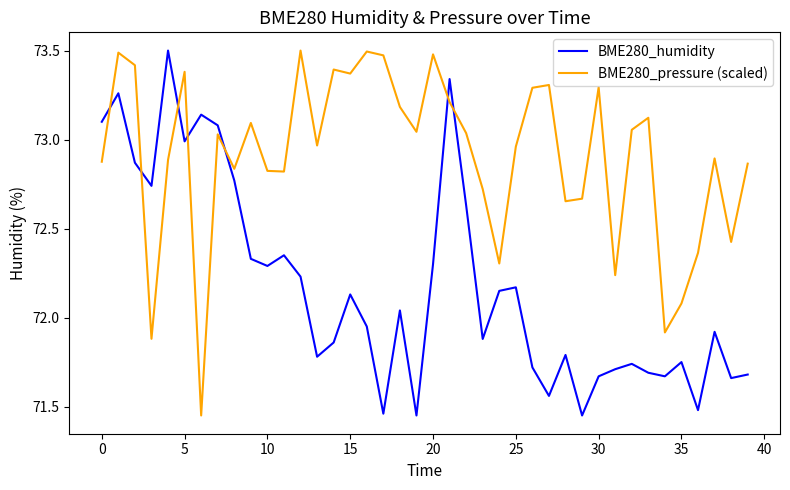

List the series in order of their overall mean, highest first.

BME280_pressure (scaled), BME280_humidity